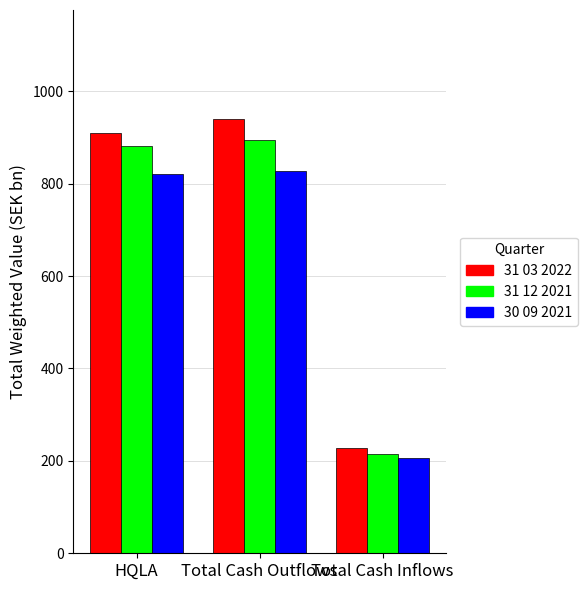

Read the 30 09 2021 value at Total Cash Inflows.

206.9